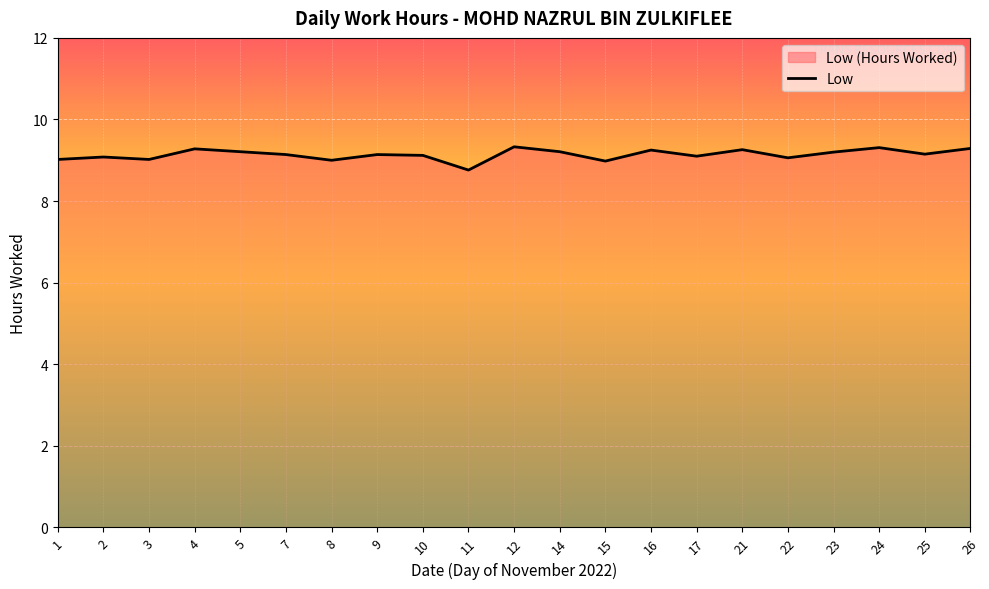

How many lines are shown in the chart?

1